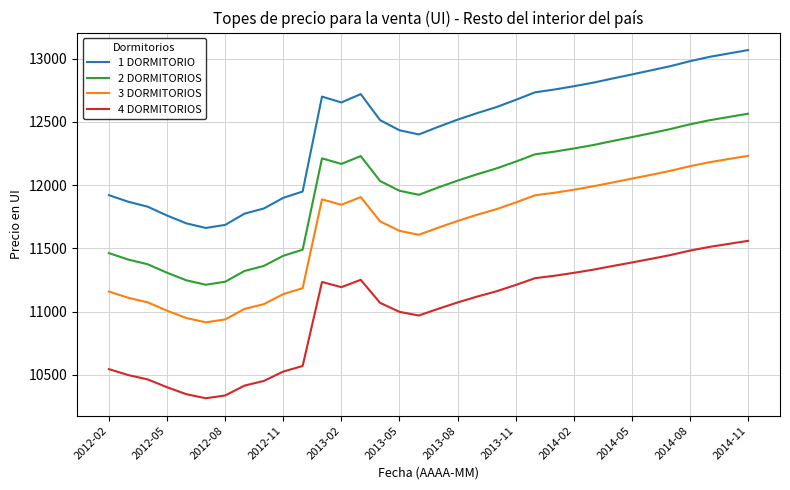

True or false: 2 DORMITORIOS and 3 DORMITORIOS cross at least once.

False